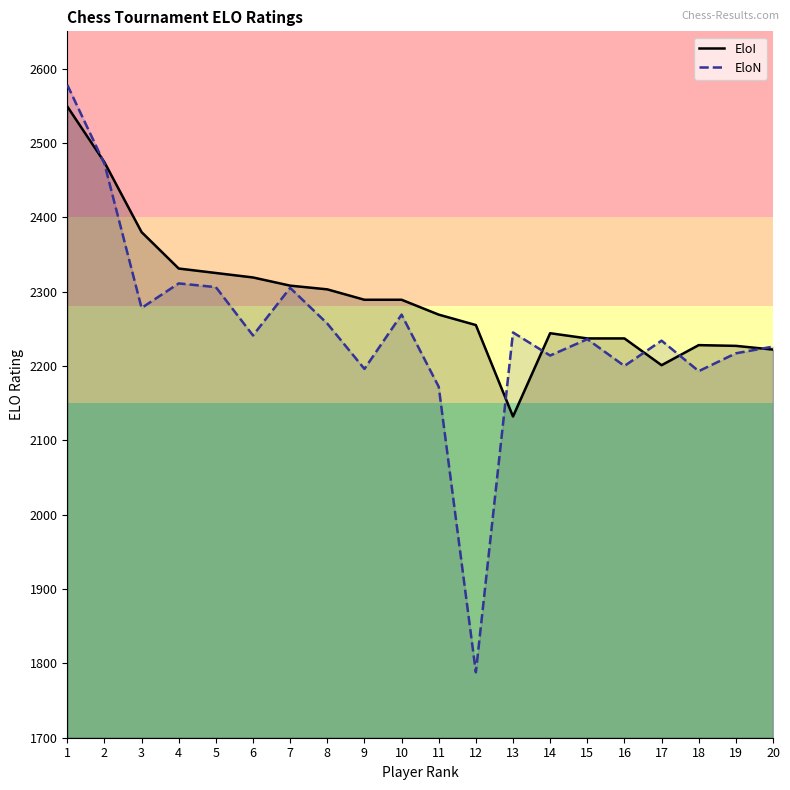

After their last crossing, which series has the higher values: EloI or EloN?

EloN